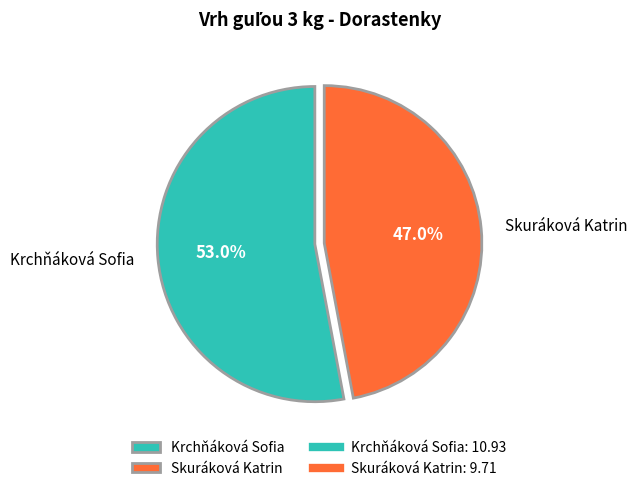

Count the number of slices in the pie.

2